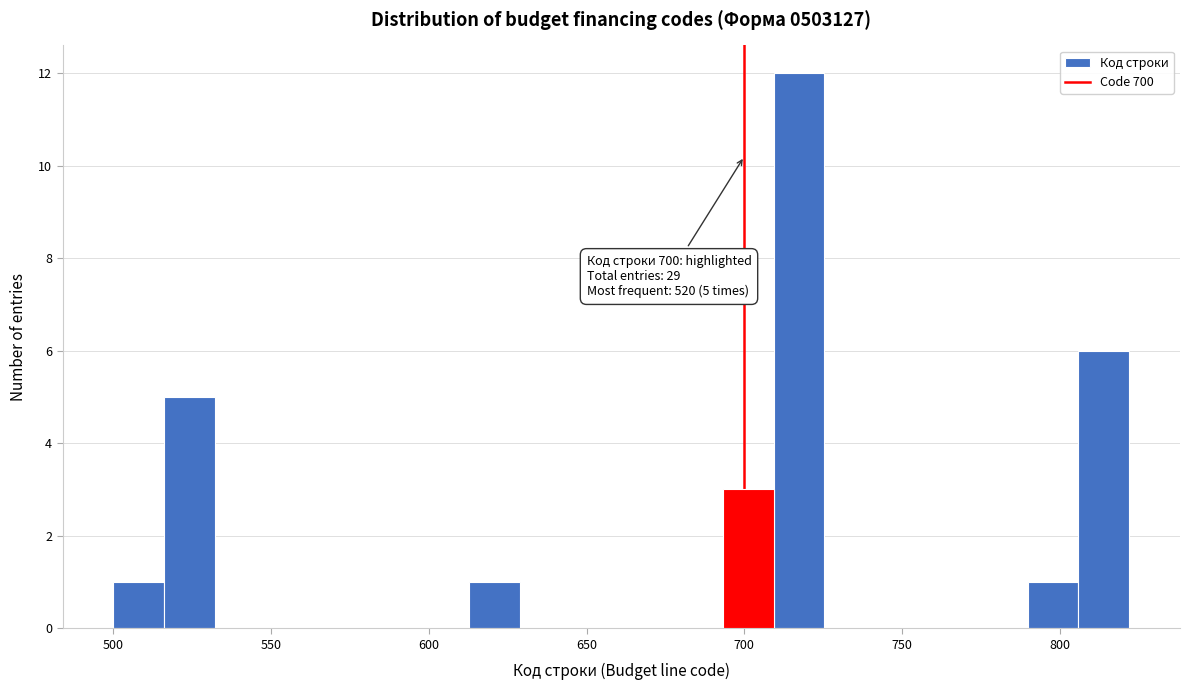

Around what value on the x-axis is the tallest bar? Give the approximate position of its centre, as read against the axis.

715